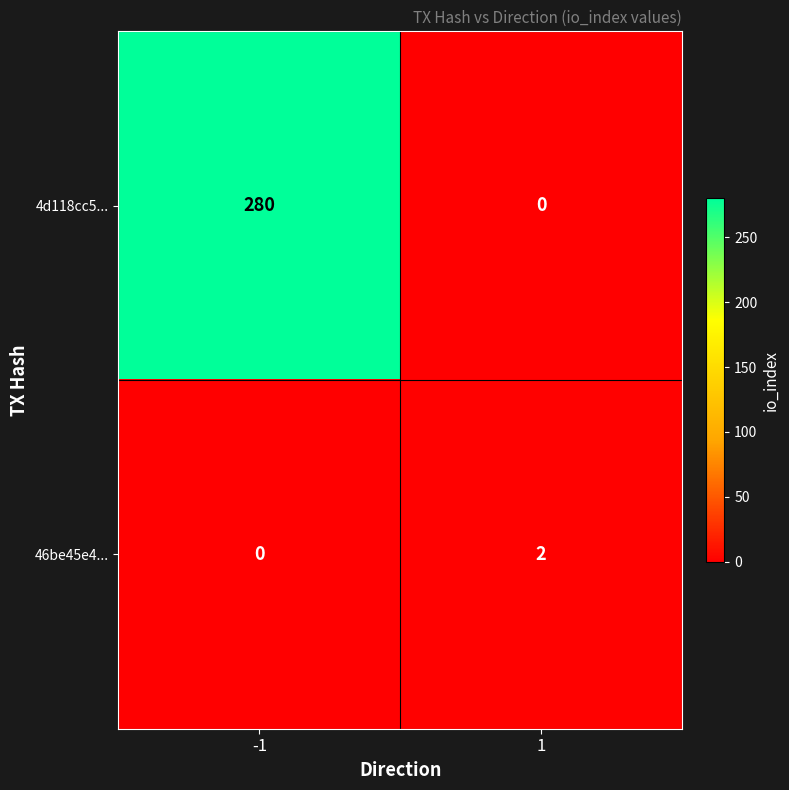

What is the sum of the 4d118cc5... values at 1 and -1?

280